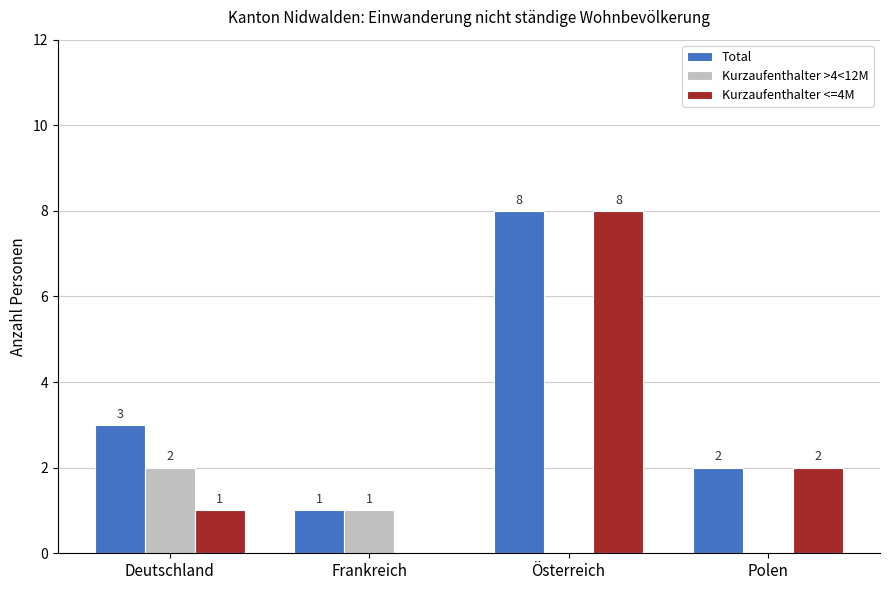

The Total series shows 3 at Polen. True or false?

False